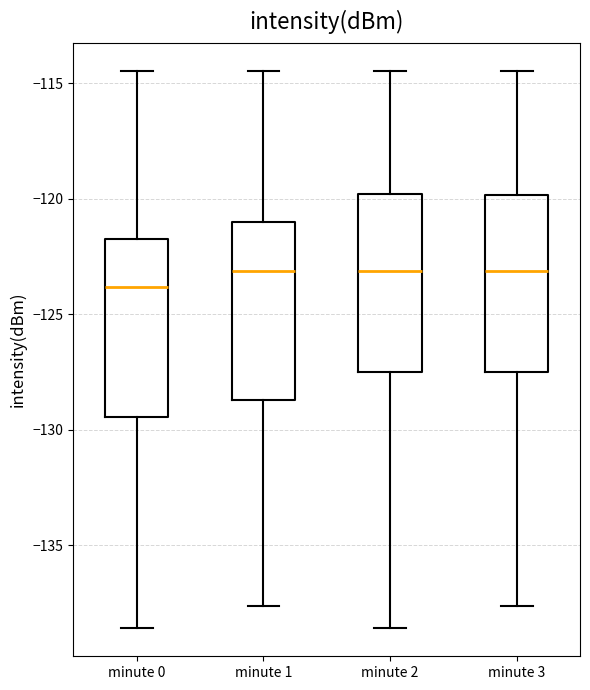

Where does the upper whisker of the box for minute 2 end on the y-axis? The values are not printed on the chart, so give them approximately, as read against the axis.

-114.5